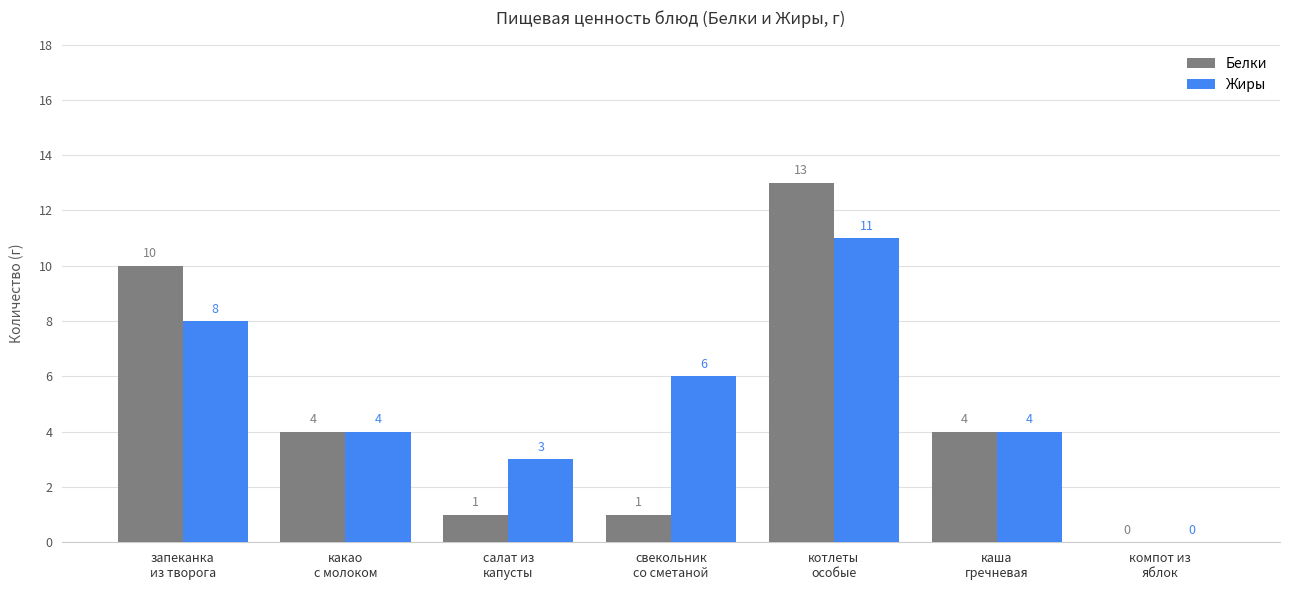

Which series has the largest range (max minus min)?

Белки